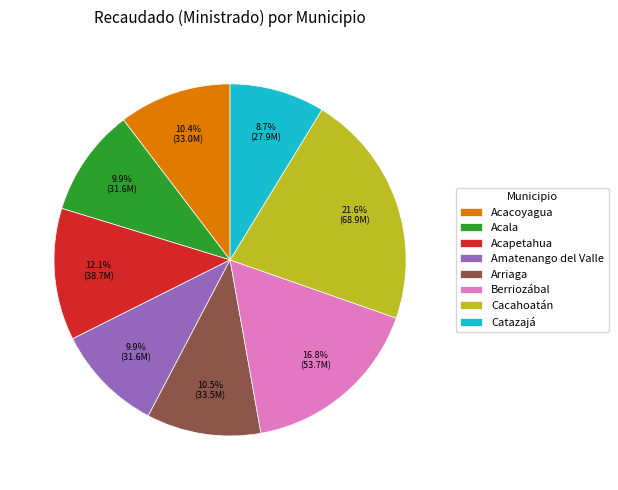

Count the number of slices in the pie.

8